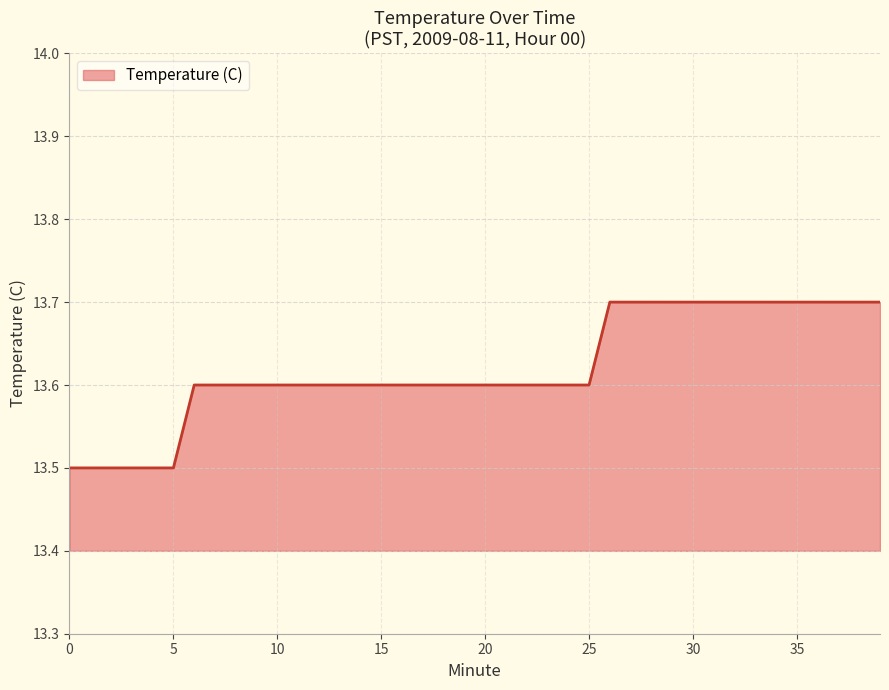

What is the smallest value displayed?

13.5